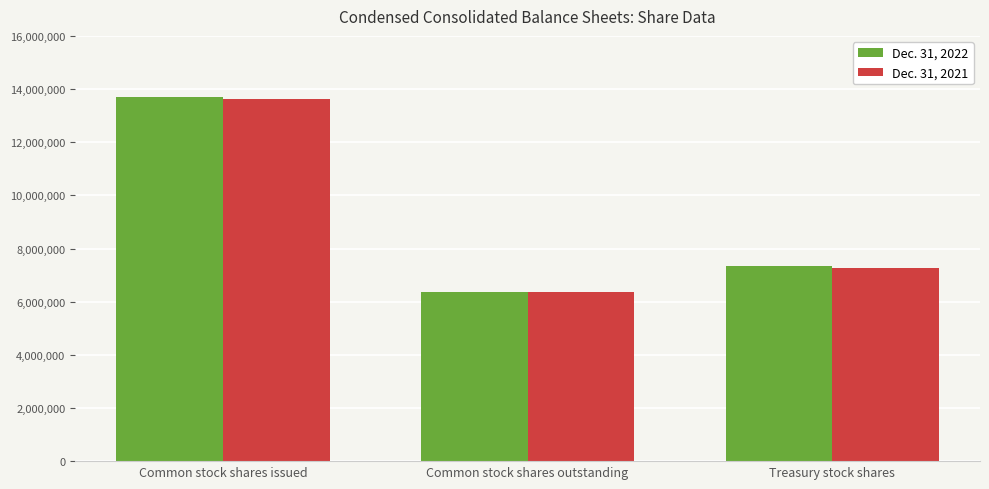

What is the total value across all series at Common stock shares issued?

27340280